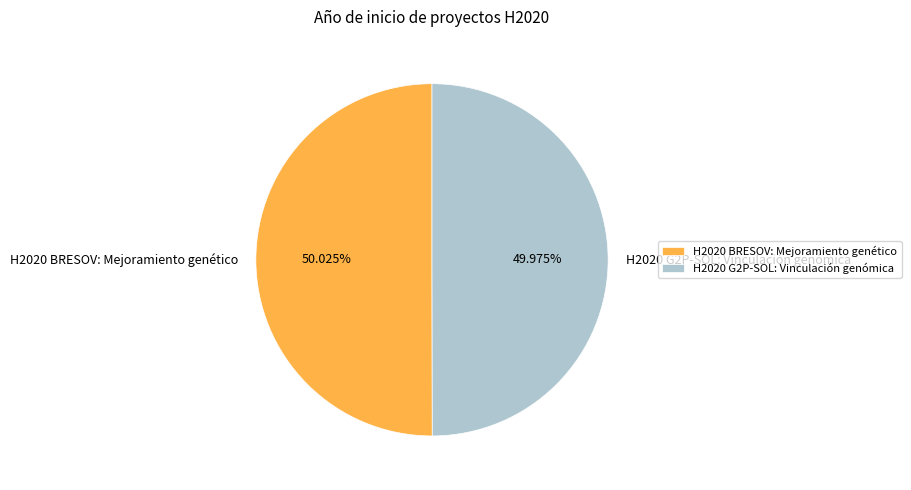

Does any single category account for the majority?

Yes